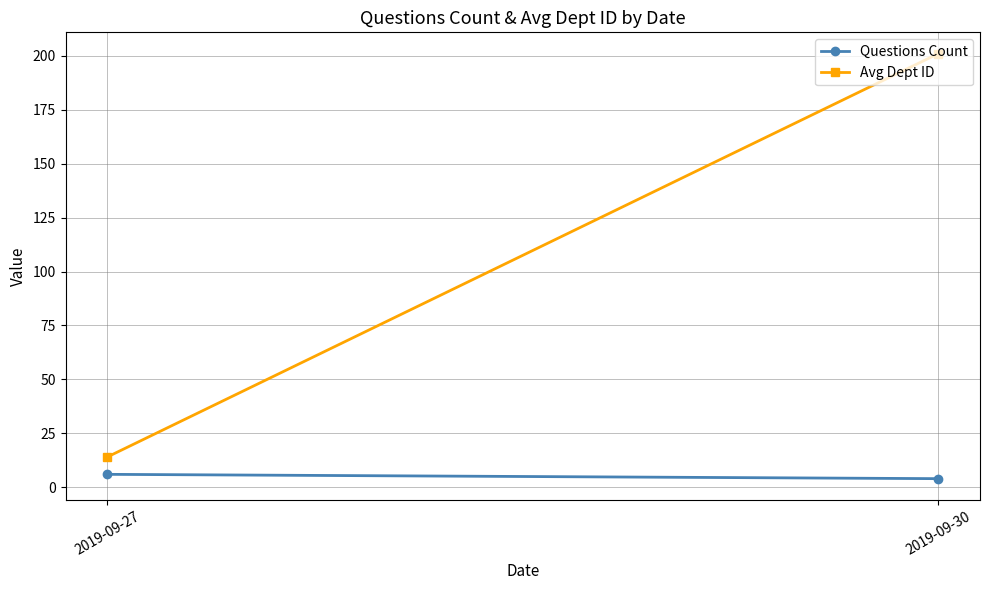

How many distinct data groups are displayed?

2